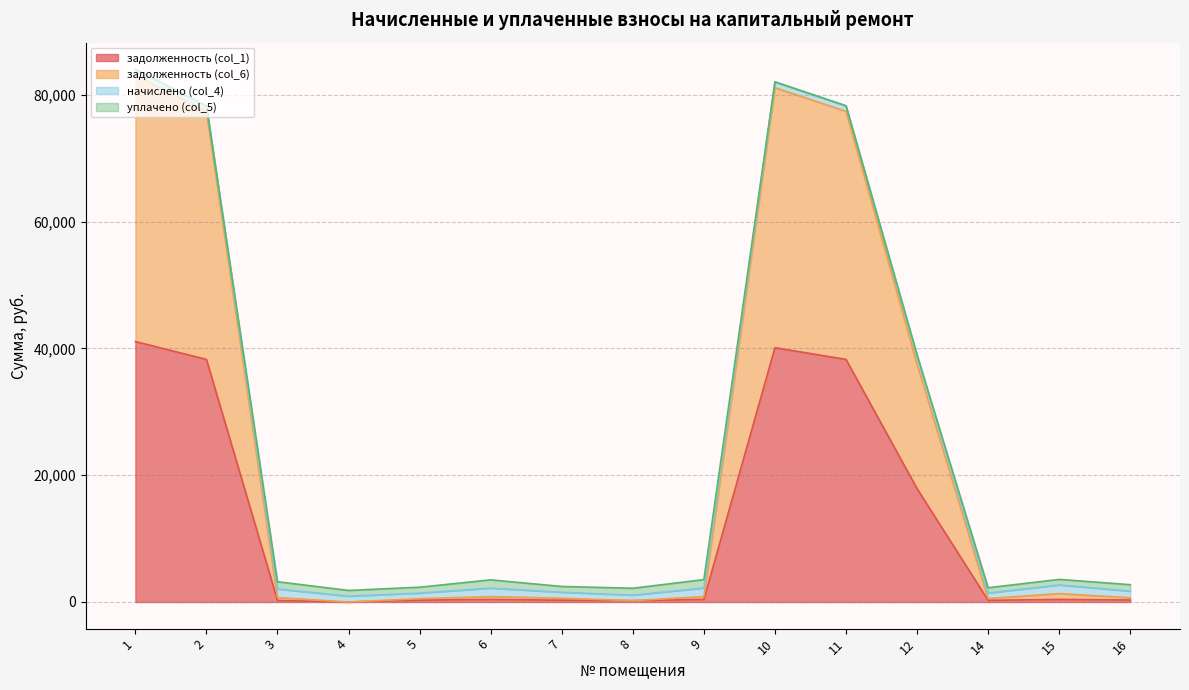

What is the value of the задолженность (col_6) point at the 4th from the left?

918.2